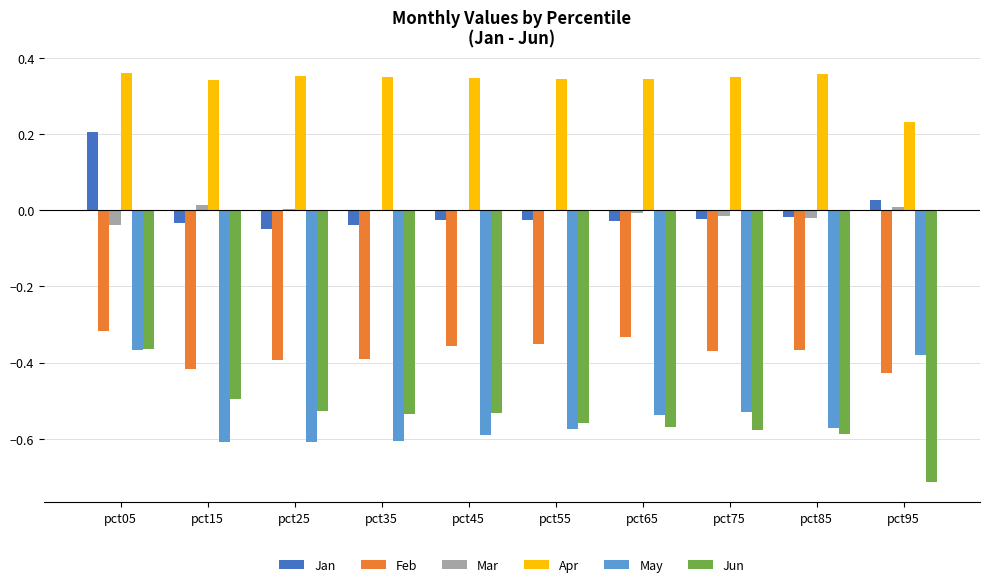

True or false: May has a value of -0.2 at pct65.

False